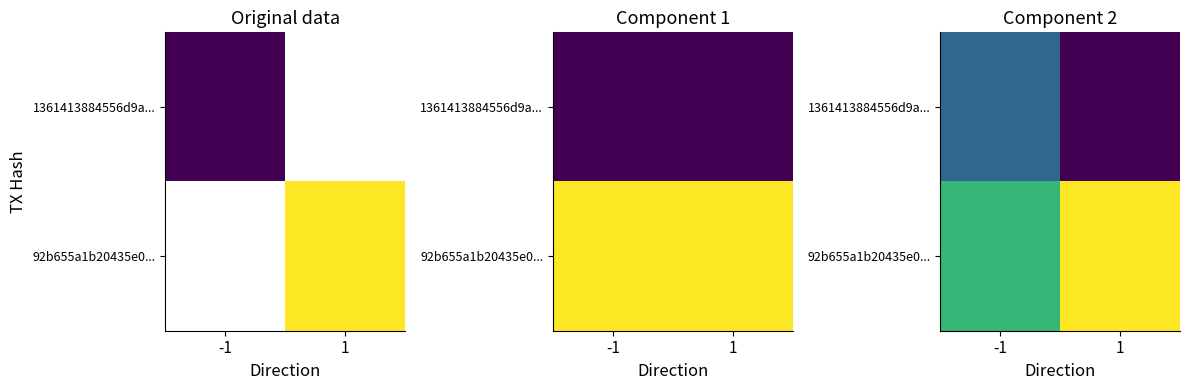

Which series has the largest total across all categories?

92b655a1b20435e0...